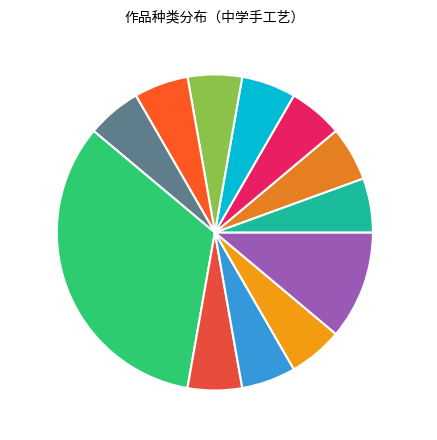

Which slice is the largest?

综合材料